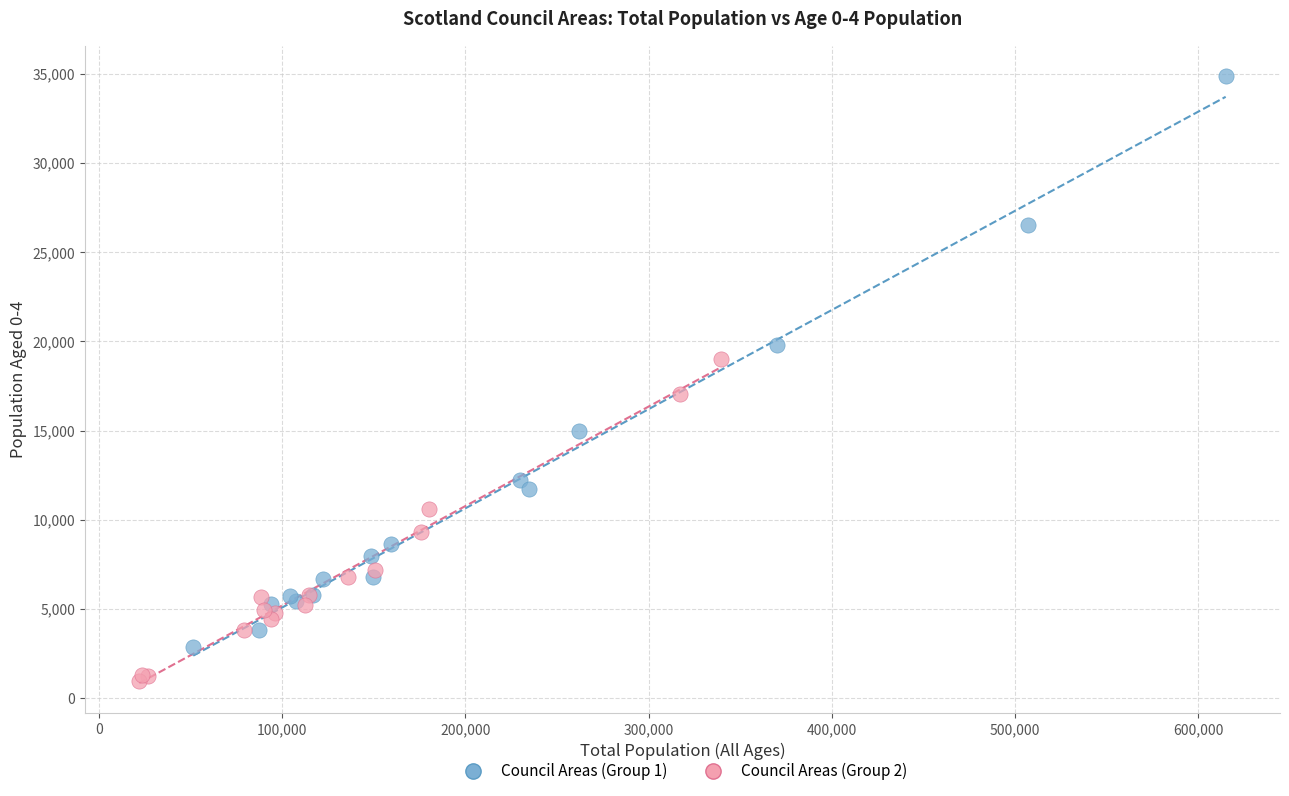

Which series contains the lowest Y value?

Council Areas (Group 2)